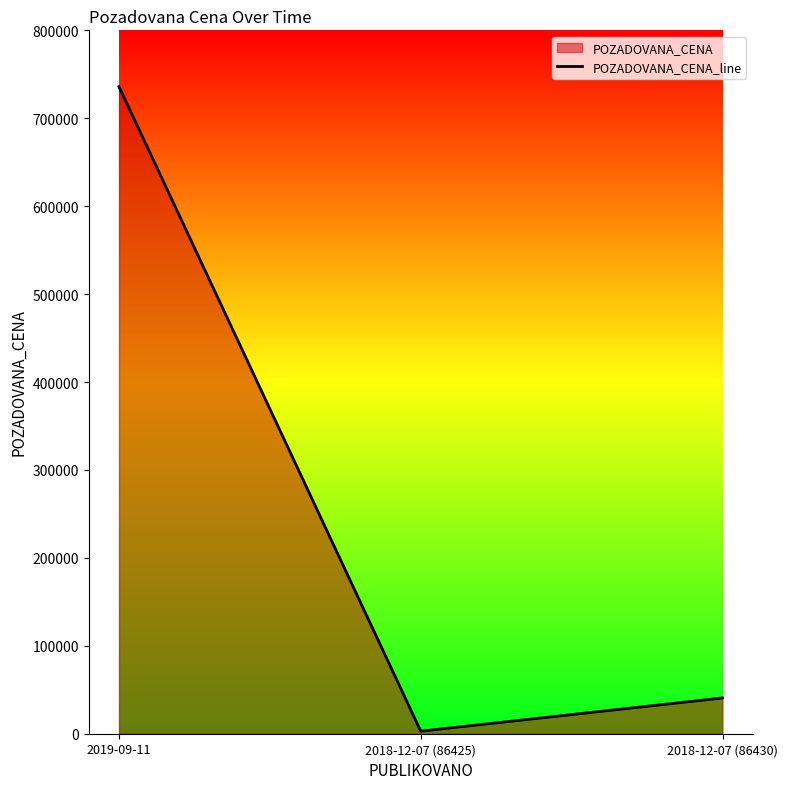

The chart shows a value of 40700 at 2018-12-07 (86430). True or false?

True